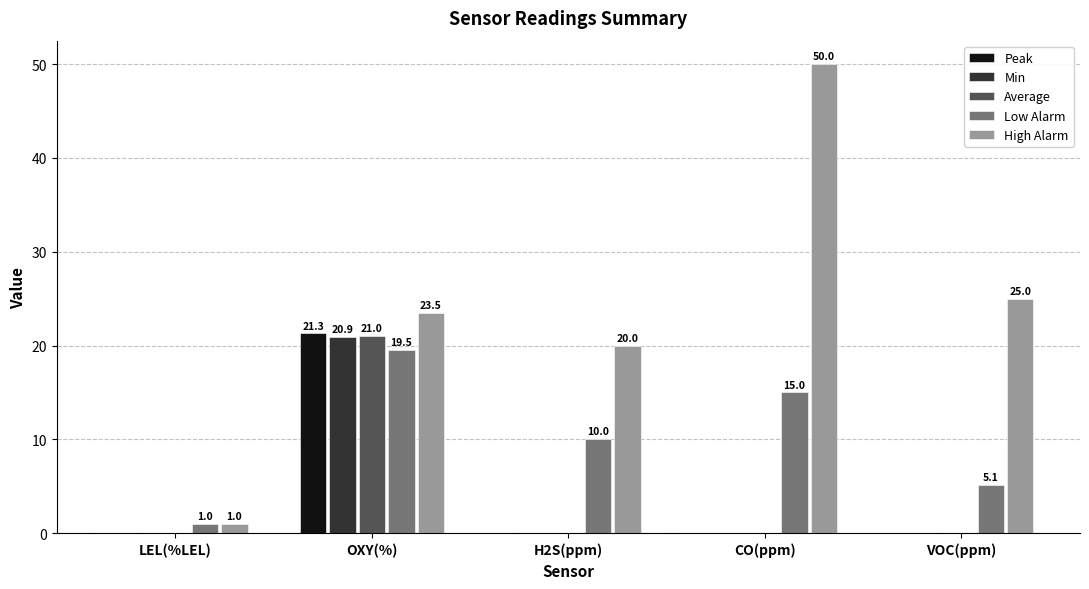

The value of Low Alarm at H2S(ppm) is 2.8. True or false?

False